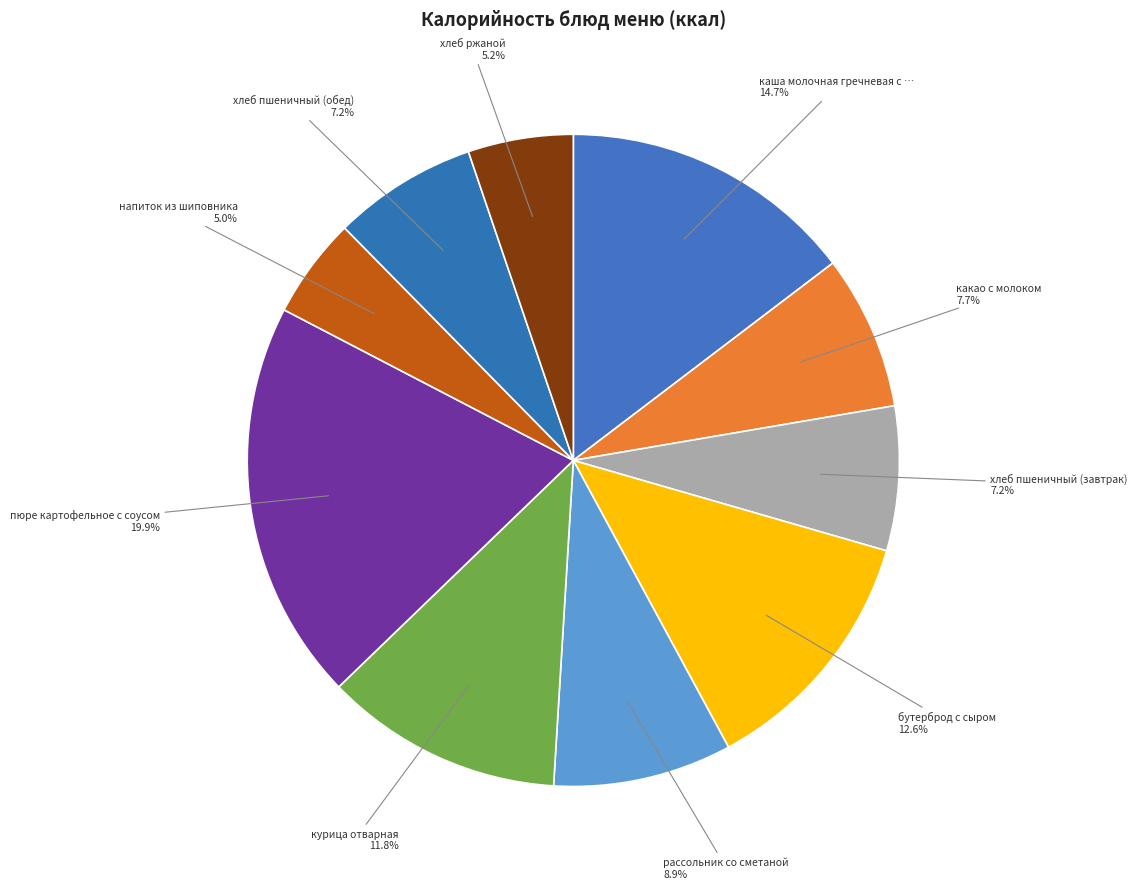

Is there any slice that represents more than half of the pie?

No